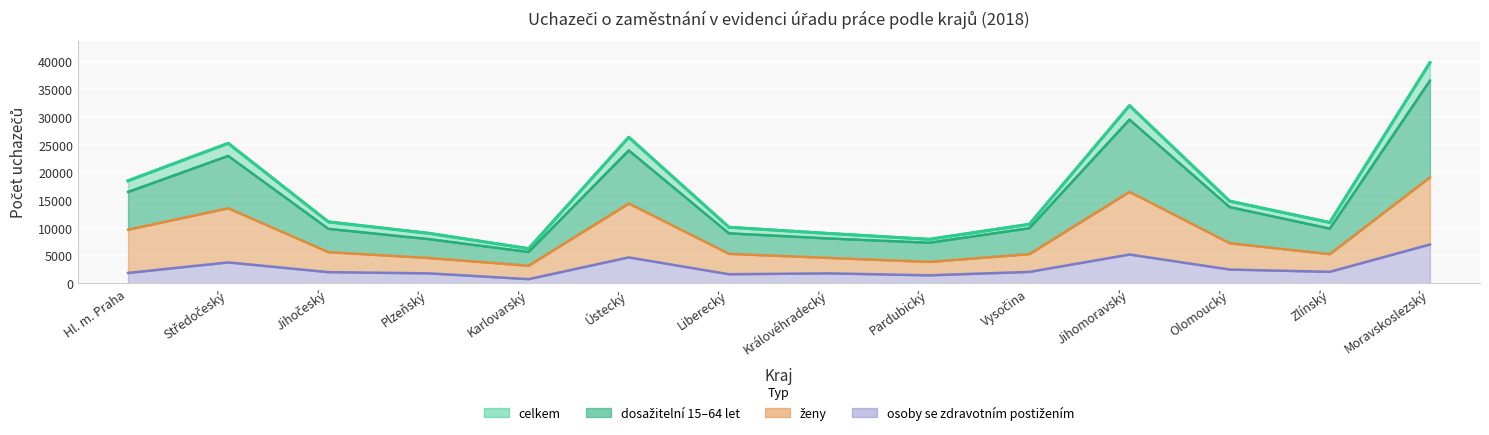

How many distinct data groups are displayed?

4